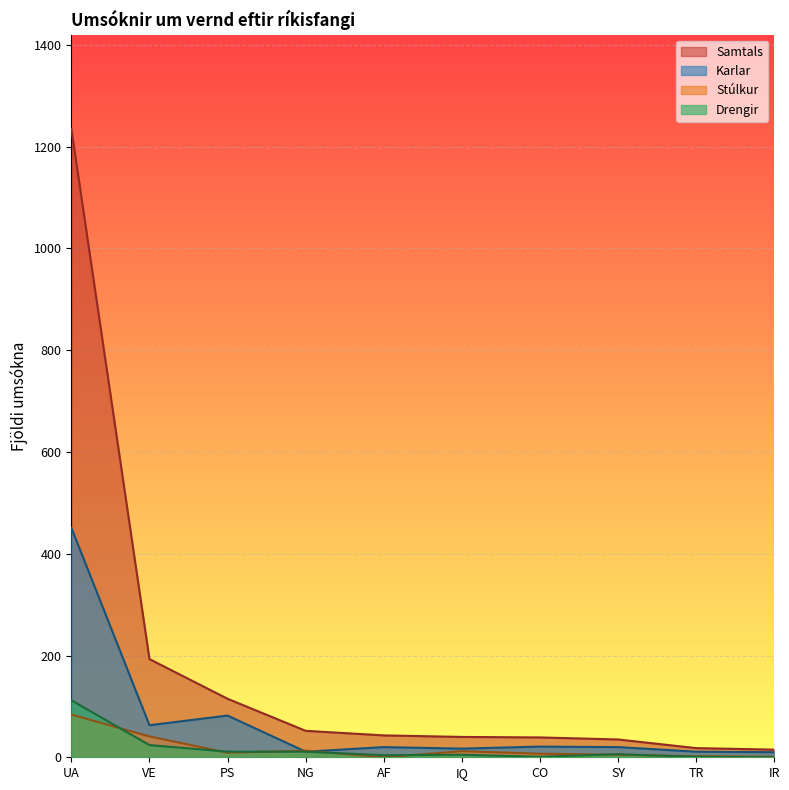

The value of Drengir at IQ is 5. True or false?

True